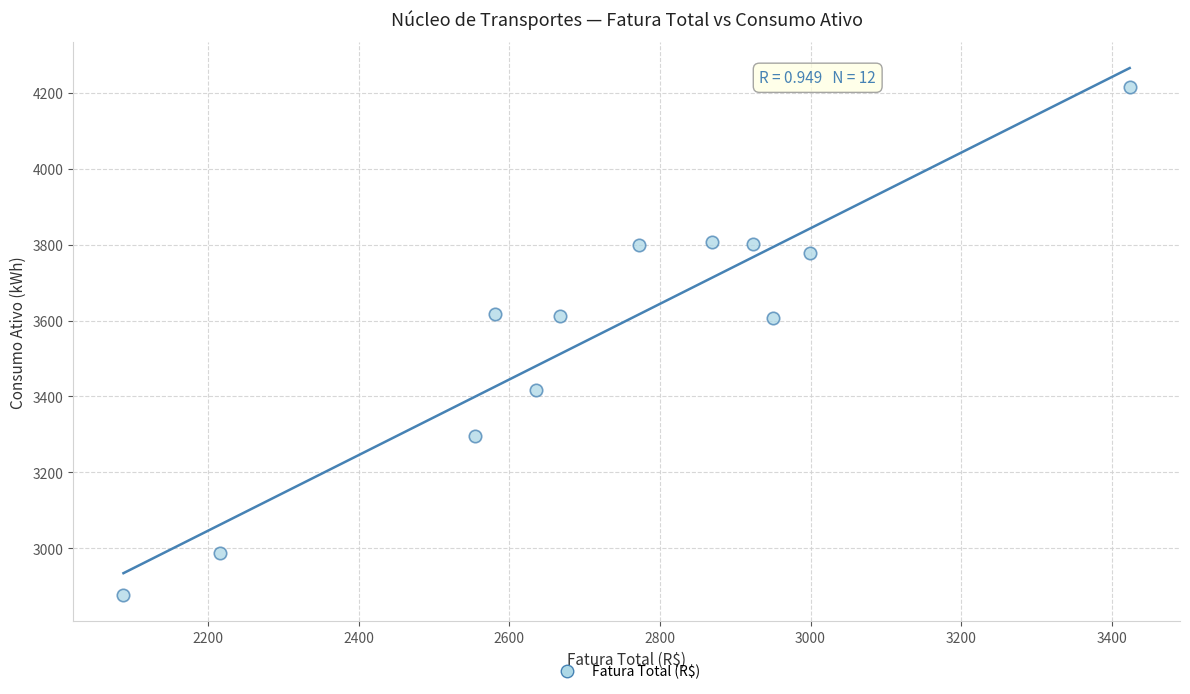

What is the average Y value?

3568